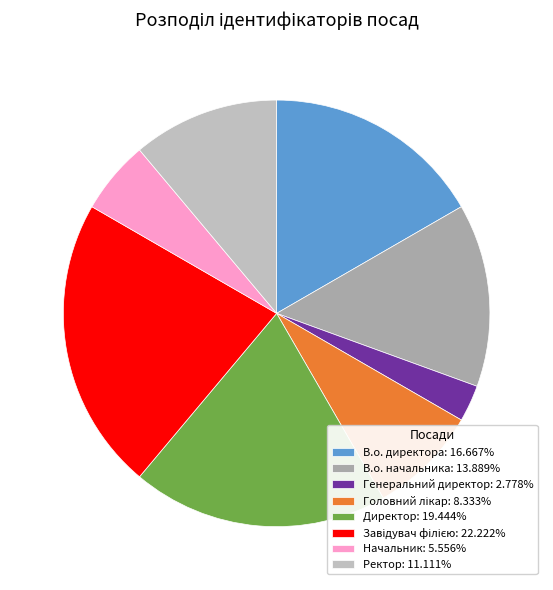

Rank the categories by value from lowest to highest.

Генеральний директор, Начальник, Головний лікар, Ректор, В.о. начальника, В.о. директора, Директор, Завідувач філією